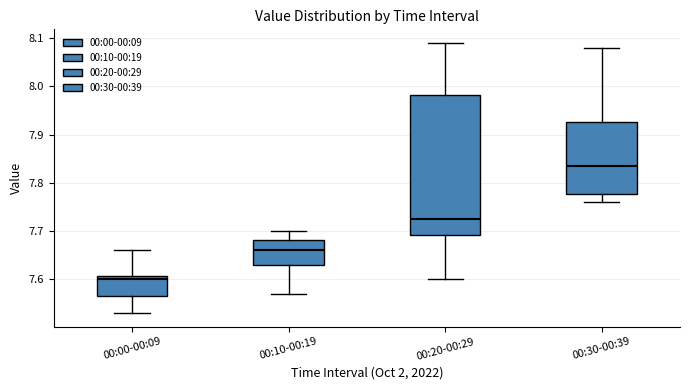

Reading left to right, transcribe this box plot: for each box, give where its median line is, the range the box spans, and where its two whiskers end, as read against the y-axis. The values are not printed on the chart, so give them approximately, as read against the axis.

00:00-00:09: median 7.60, box 7.57 to 7.61, whiskers 7.53 to 7.66
00:10-00:19: median 7.66, box 7.63 to 7.68, whiskers 7.57 to 7.70
00:20-00:29: median 7.73, box 7.69 to 7.98, whiskers 7.60 to 8.09
00:30-00:39: median 7.84, box 7.78 to 7.93, whiskers 7.76 to 8.08